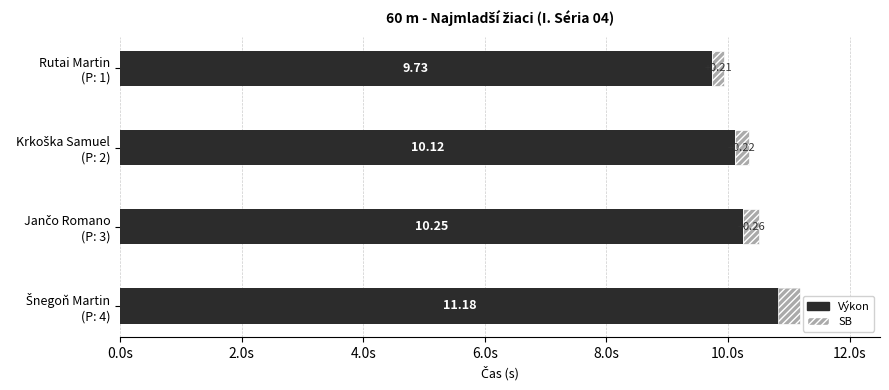

What is the value of the SB bar at the 2nd from the left?

0.2